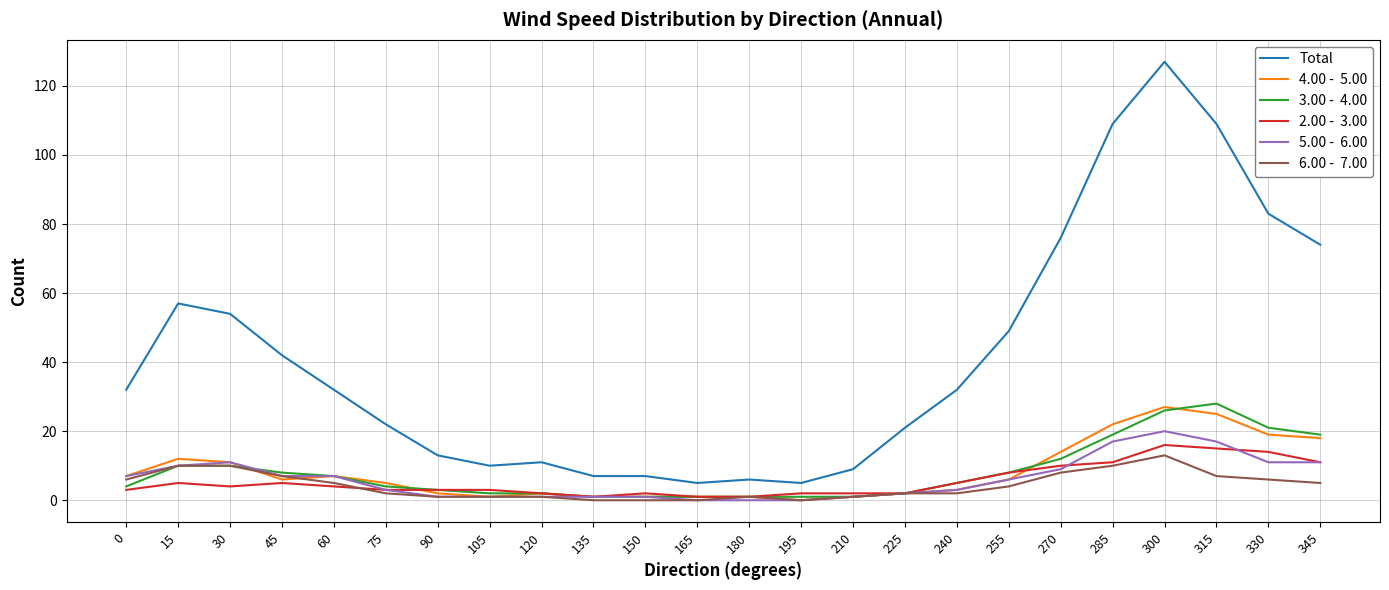

What is the total value across all series at 300?

229